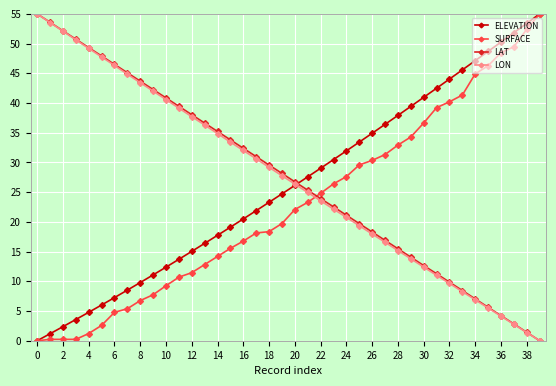

What is the sum of all SURFACE values?

912.7